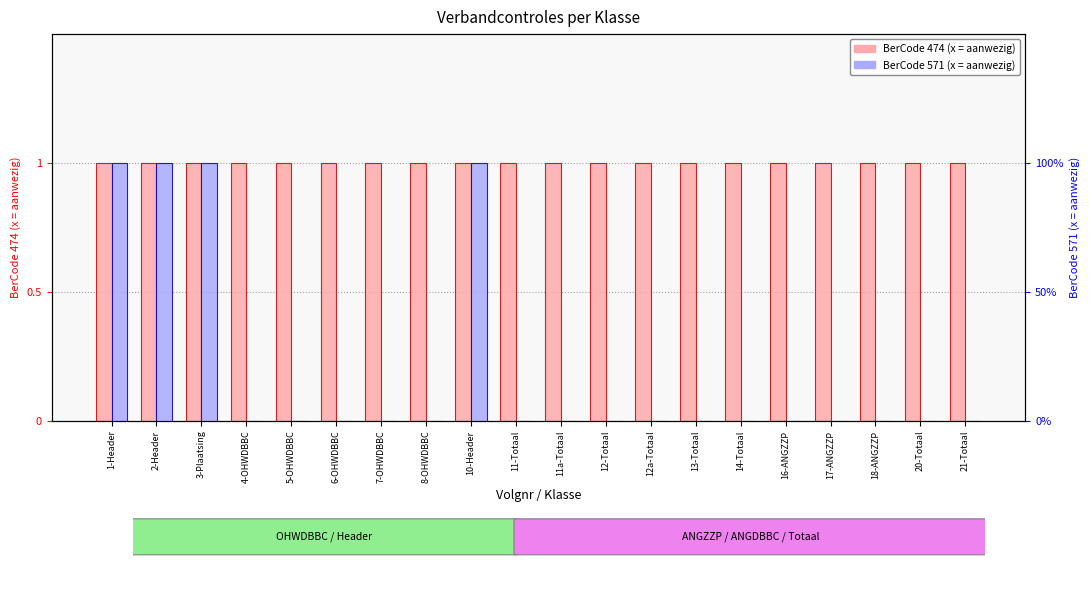

At 10-Header, list the series in order from smallest to largest.

474 (aanwezig), 571 (aanwezig)